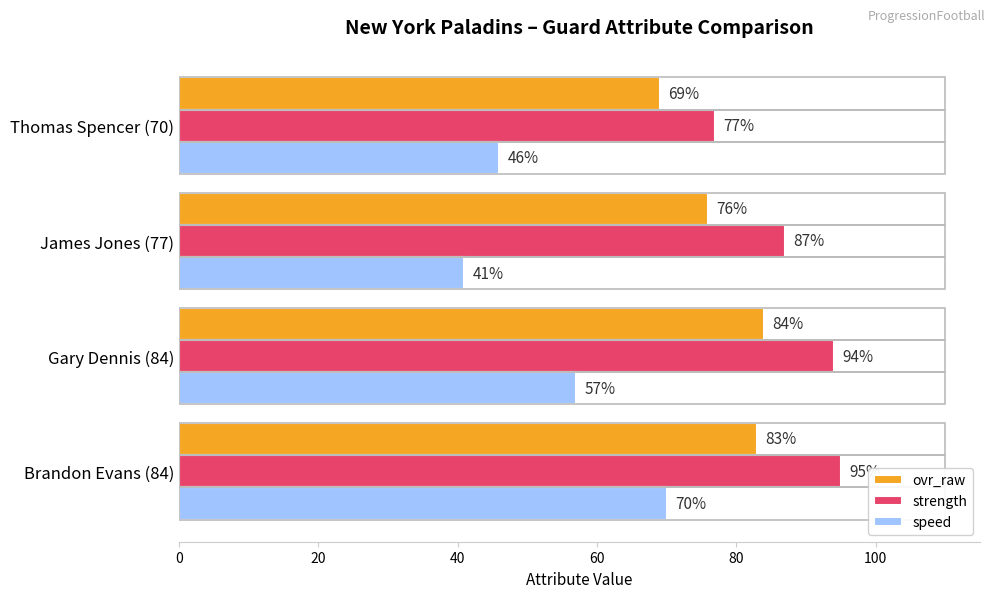

What is the sum of all ovr_raw values?

312